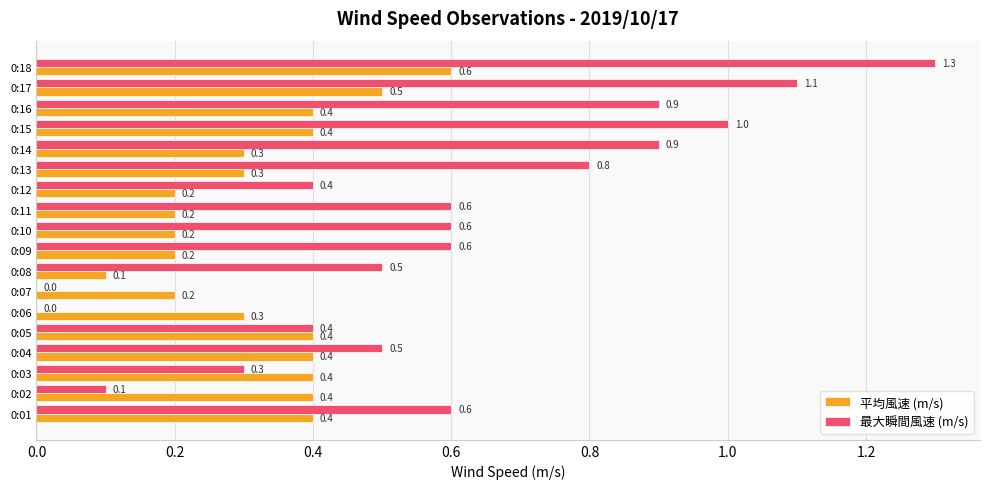

The 最大瞬間風速 (m/s) series shows 0.1 at 0:05. True or false?

False